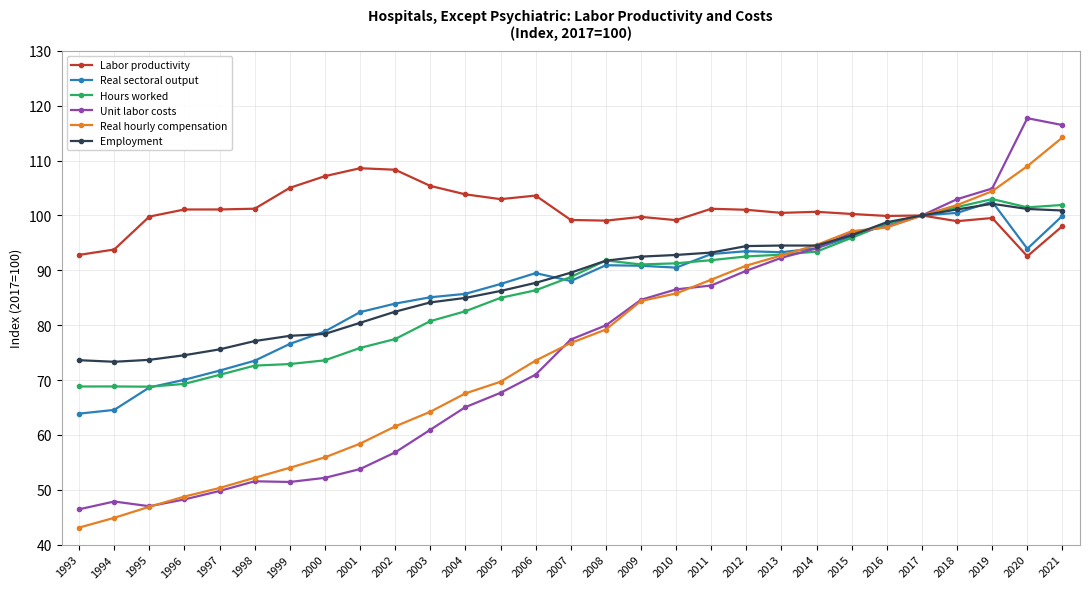

What is the average value of the Hours worked series?

85.9